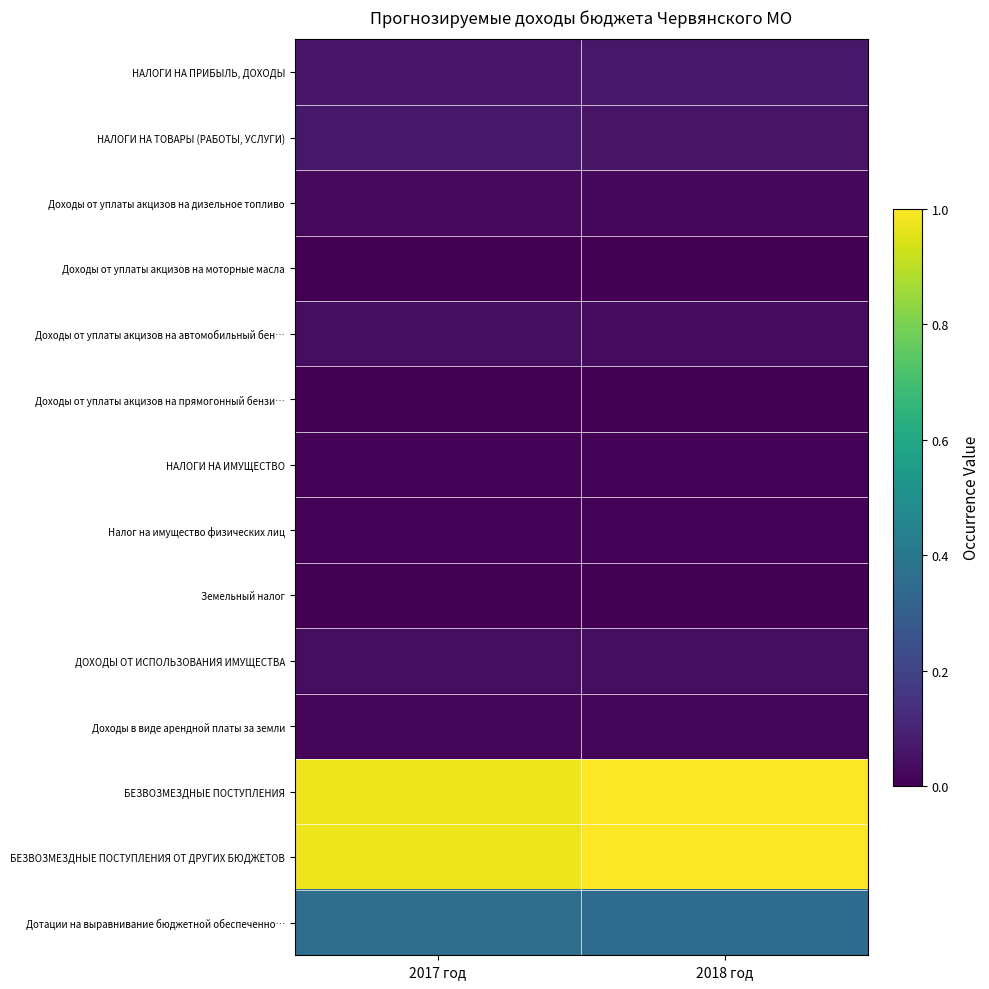

At which category is the sum across all series the highest?

2018 год